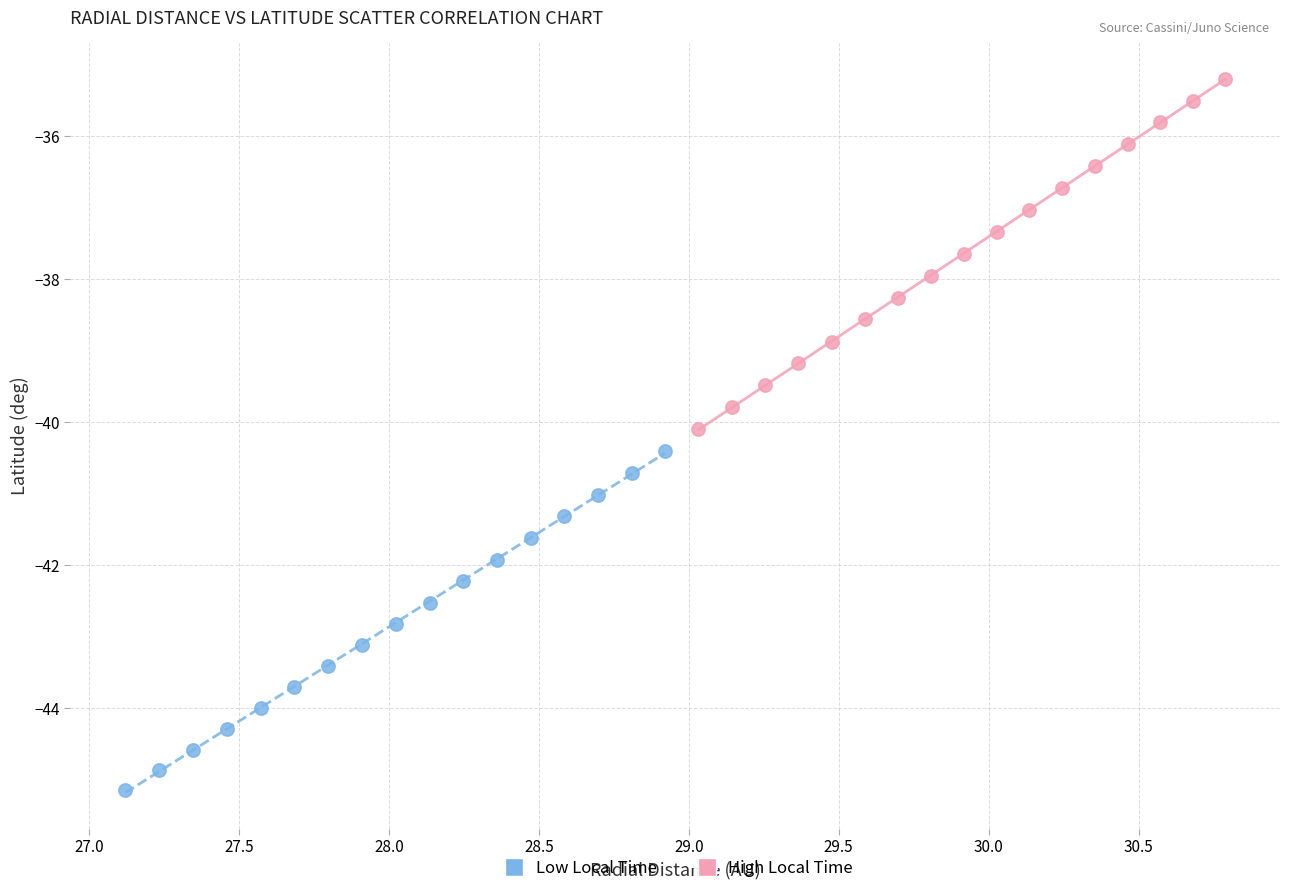

Which series reaches the minimum Y coordinate?

Low Local Time